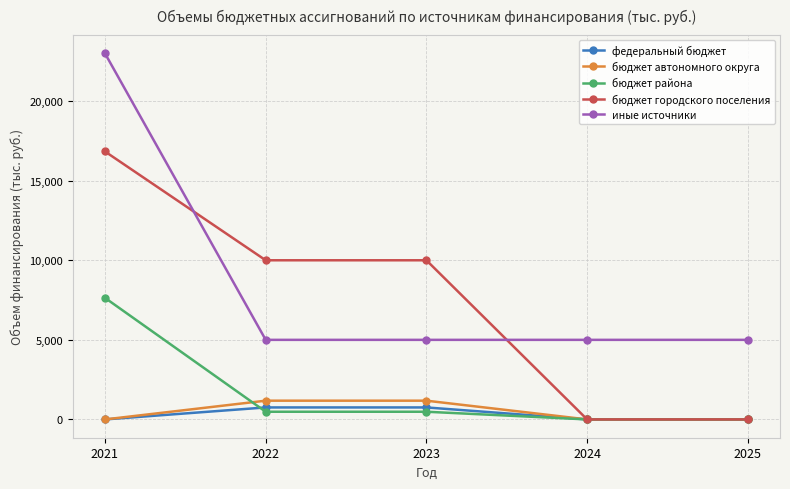

Between which two adjacent categories do иные источники and бюджет городского поселения first intersect?

2021 and 2022